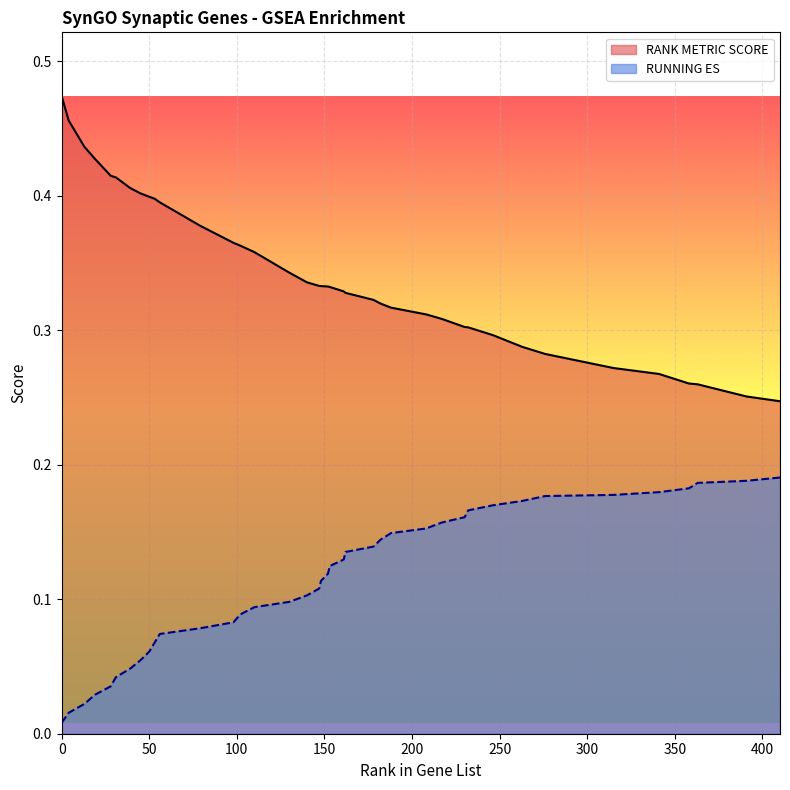

Is it true that RANK METRIC SCORE equals 0.1 at 358?

False